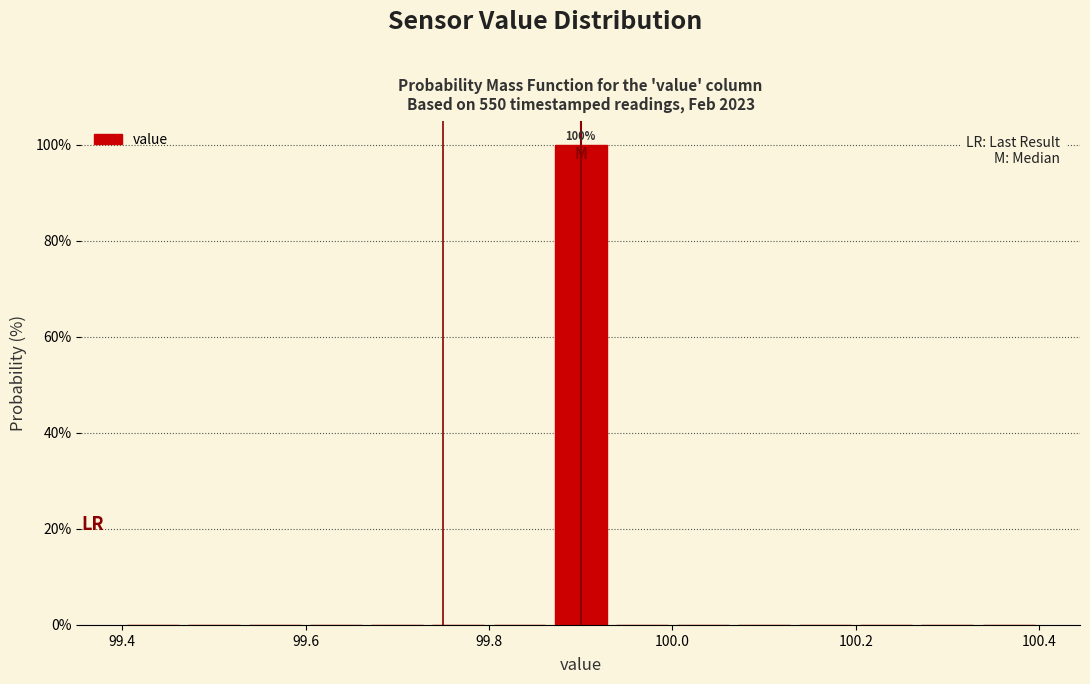

Read against the x-axis, roughly where is the centre of the tallest bar?

99.90